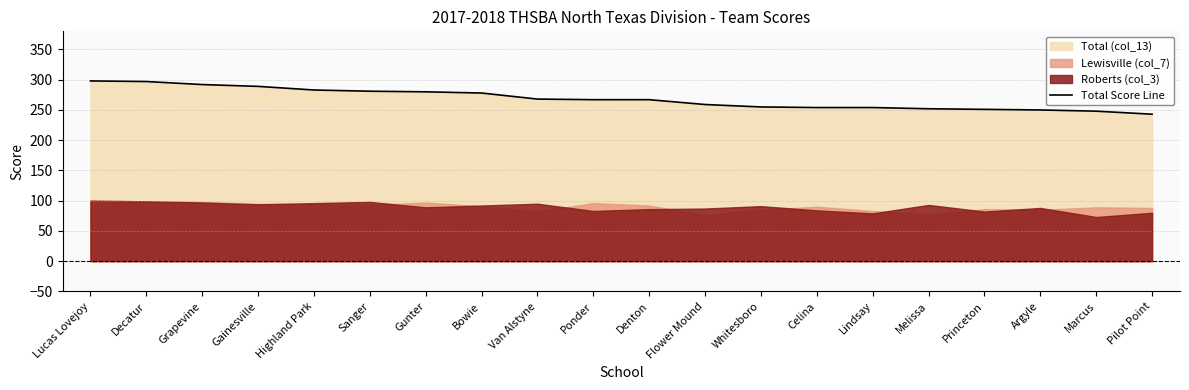

Reading left to right, transcribe all the data shown in this chart.

298	297	292	289	283	281	280	278	268	267	267	259	255	254	254	252	251	250	248	243